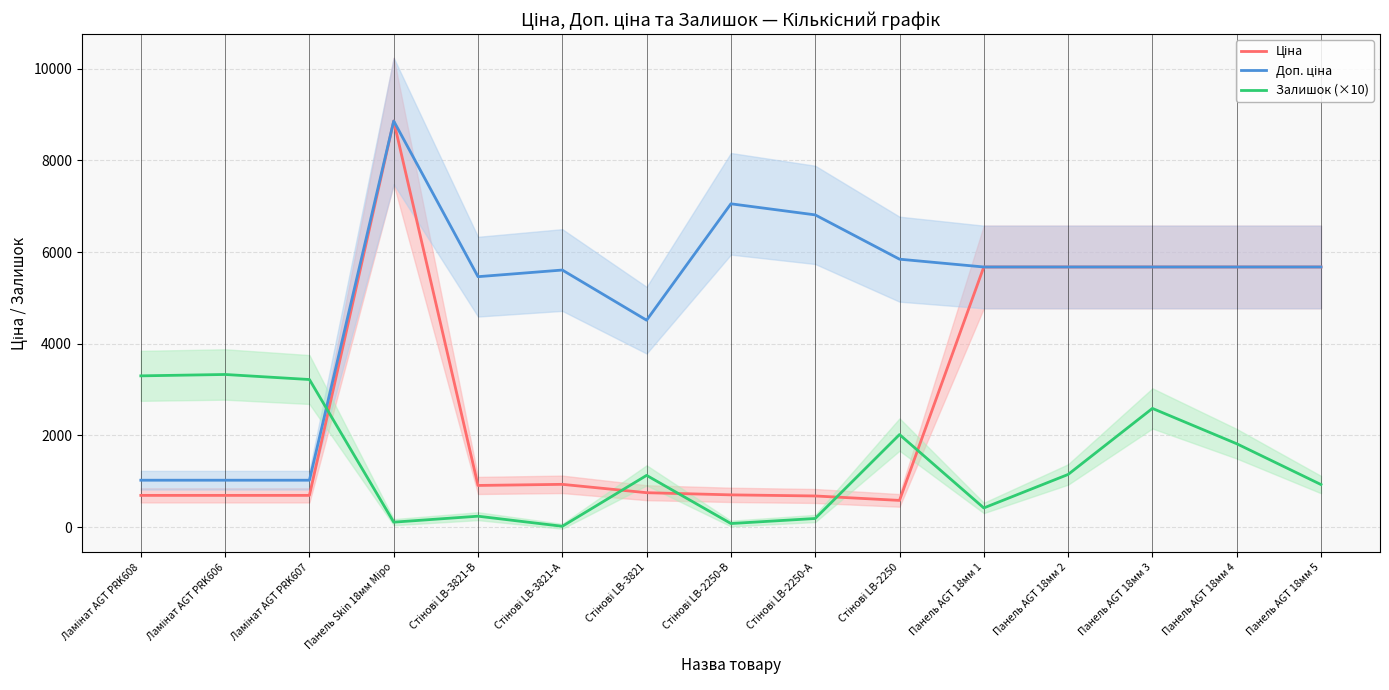

Which has a higher value, Панель Skin 18мм Міро or Панель AGT 18мм 2?

Панель Skin 18мм Міро